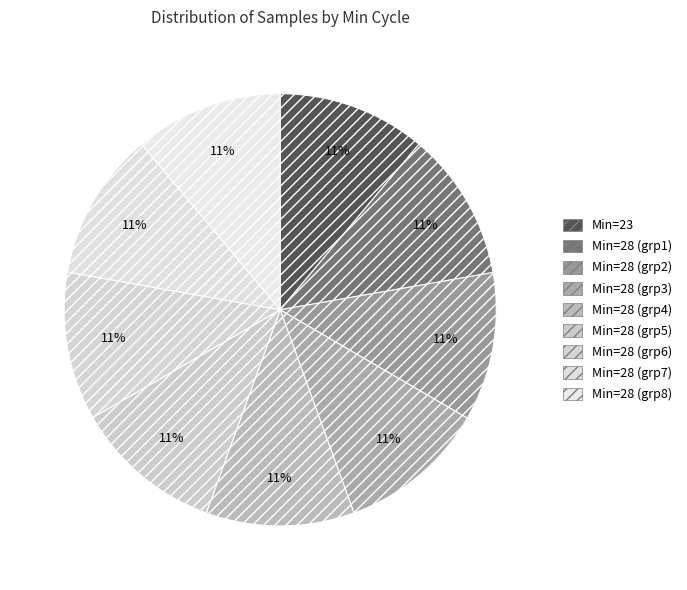

Rank the categories by value from highest to lowest.

28, 28, 28, 28, 28, 28, 28, 23, 28